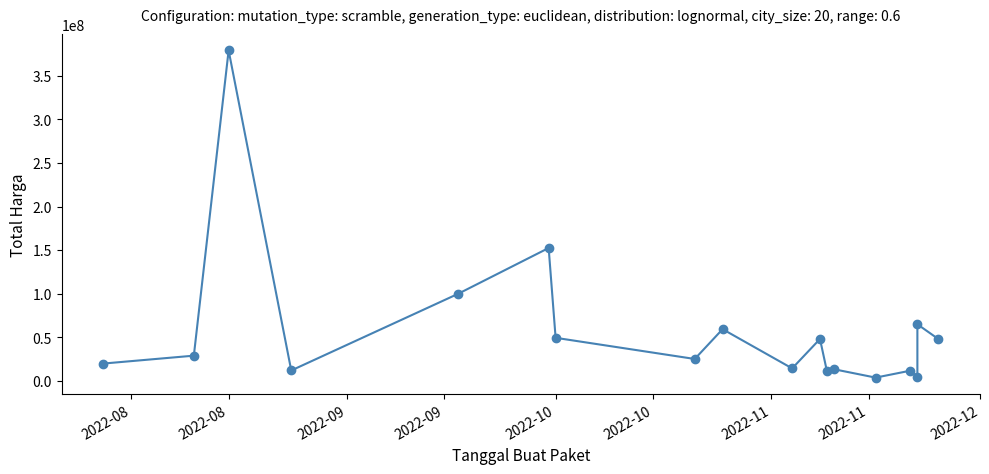

What is the minimum value shown in the chart?

3825000